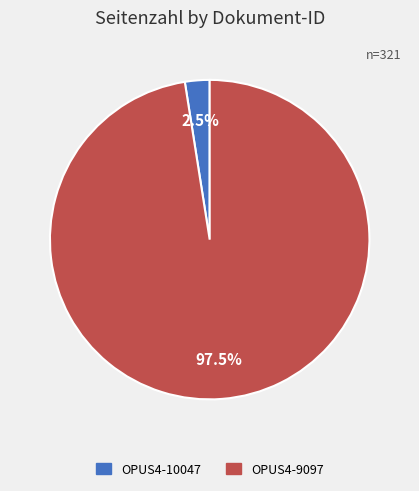

What portion of the pie excludes OPUS4-9097?

2.5%